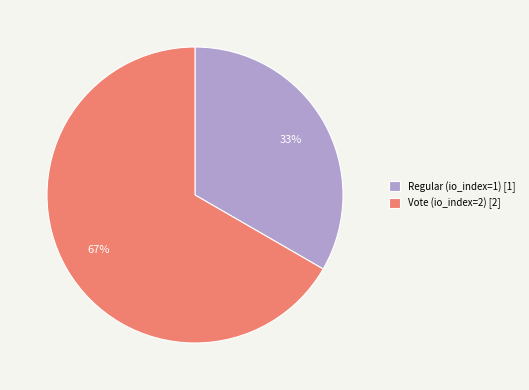

Between Vote (io_index=2) and Regular (io_index=1), which is larger?

Vote (io_index=2)